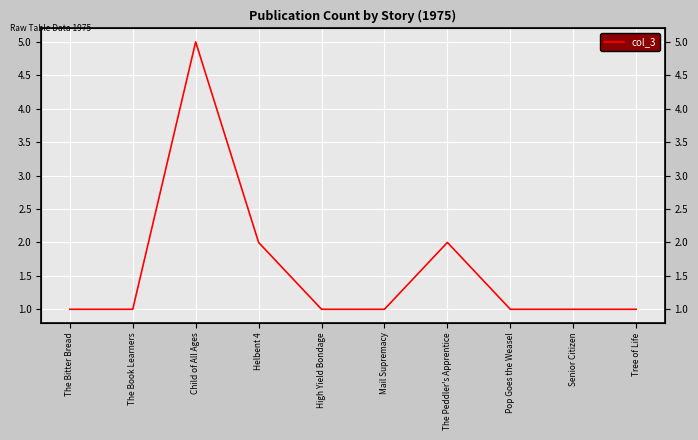

How many points are higher than both their immediate neighbors (excluding endpoints)?

2